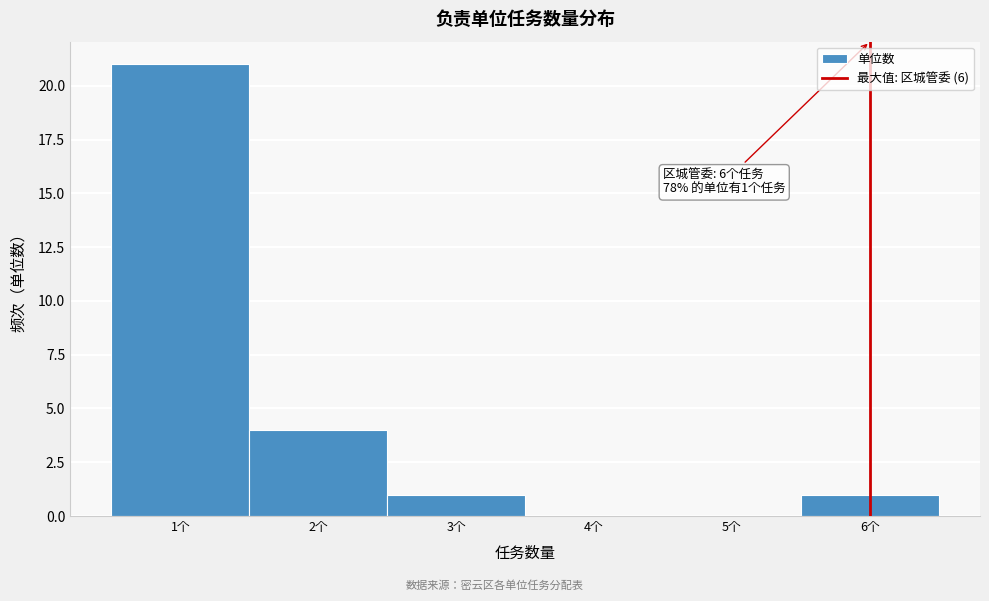

Which range on the x-axis has the tallest bar?

0.5 to 1.5